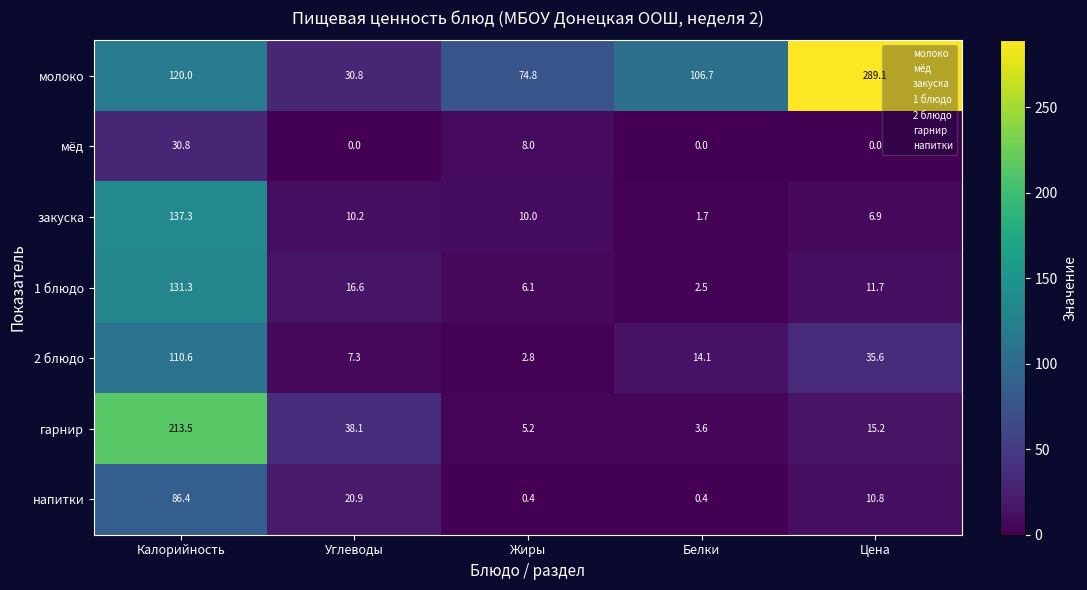

What is the average value of the закуска series?

33.2